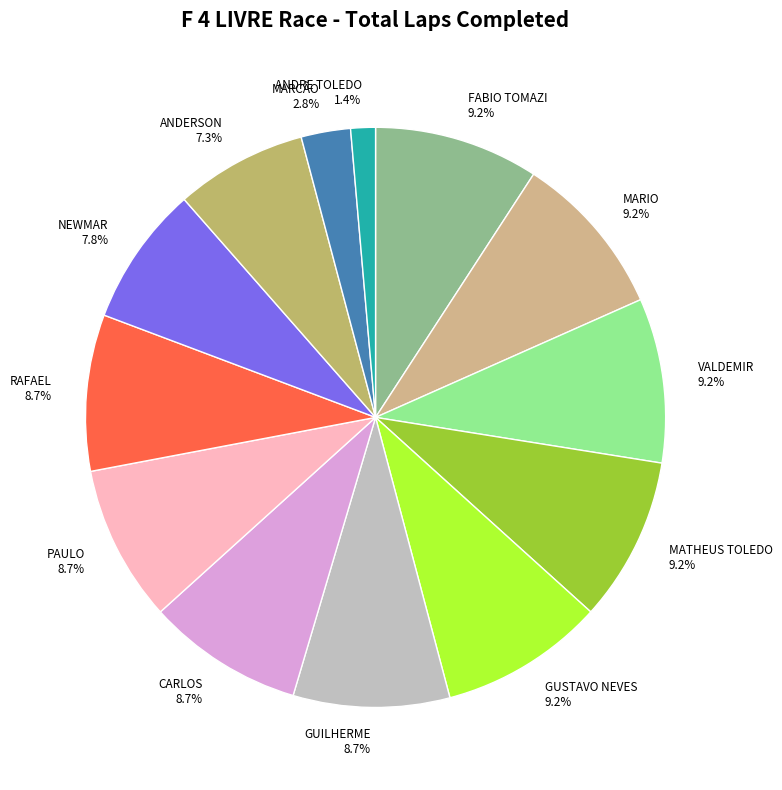

Is it true that VALDEMIR is 9% of the pie?

True